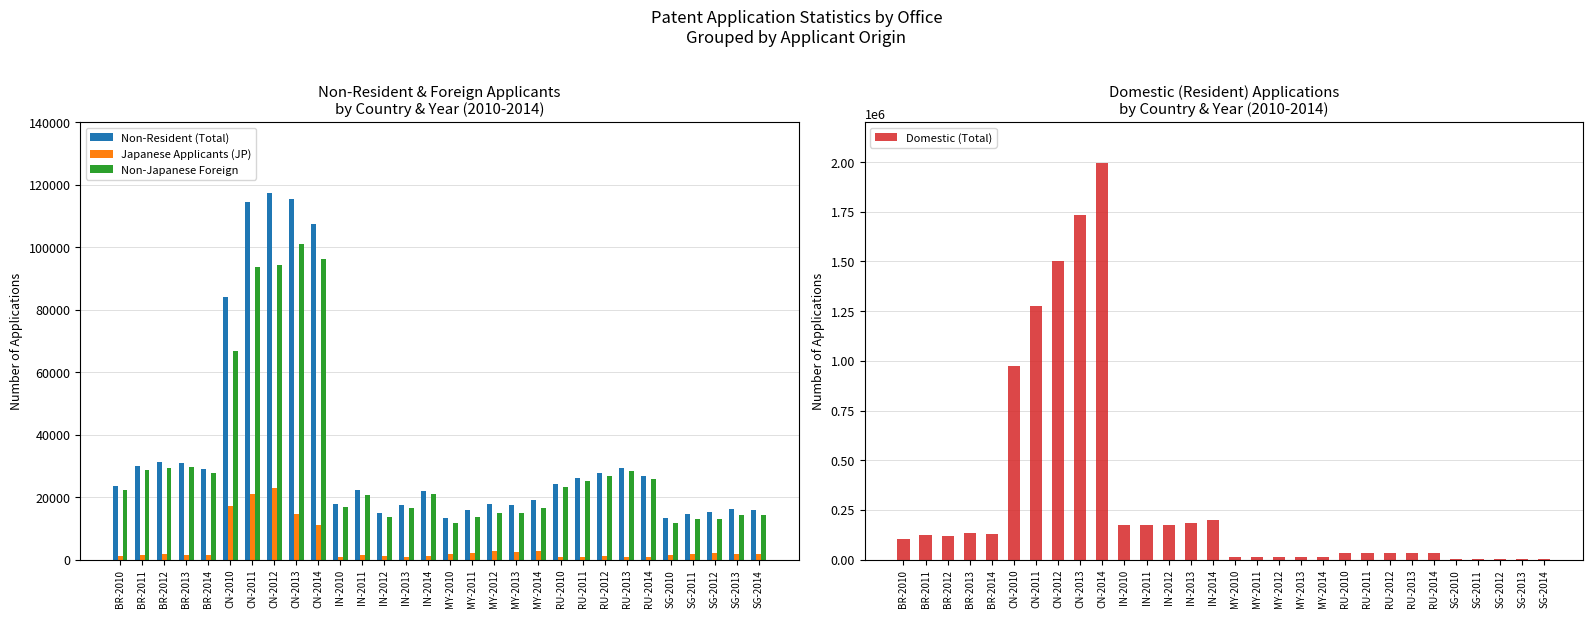

What is the label of the 29th bar from the left?

SG-2013